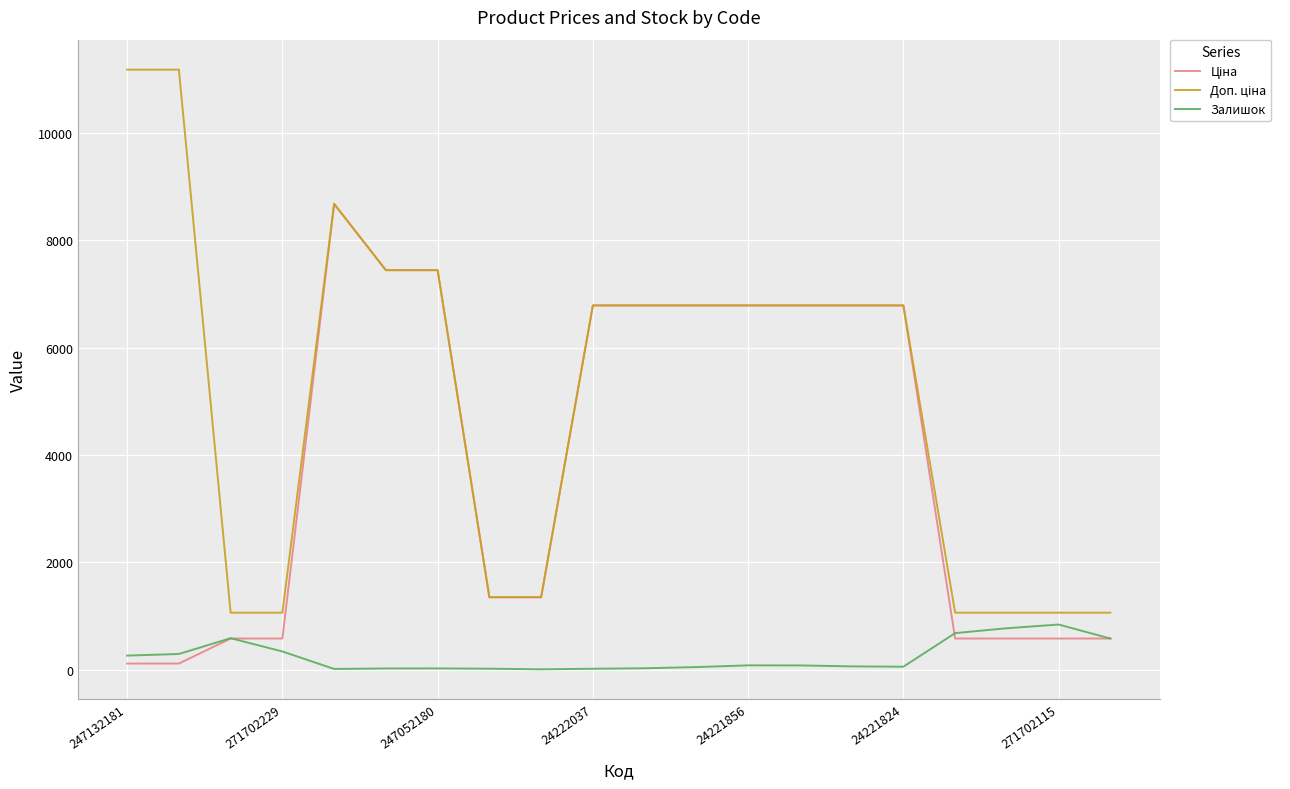

Does the chart display data point markers on the line(s)?

No